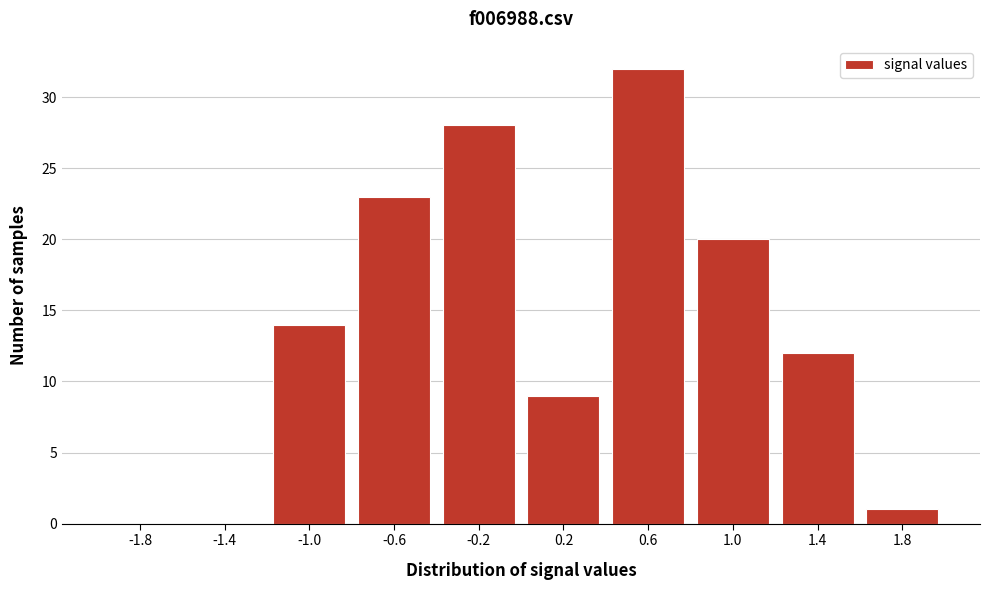

Reading right to left, list all the values displayed in this chart.

1.8=1	1.4=12	1.0=20	0.6=32	0.2=9	-0.2=28	-0.6=23	-1.0=14	-1.4=0	-1.8=0